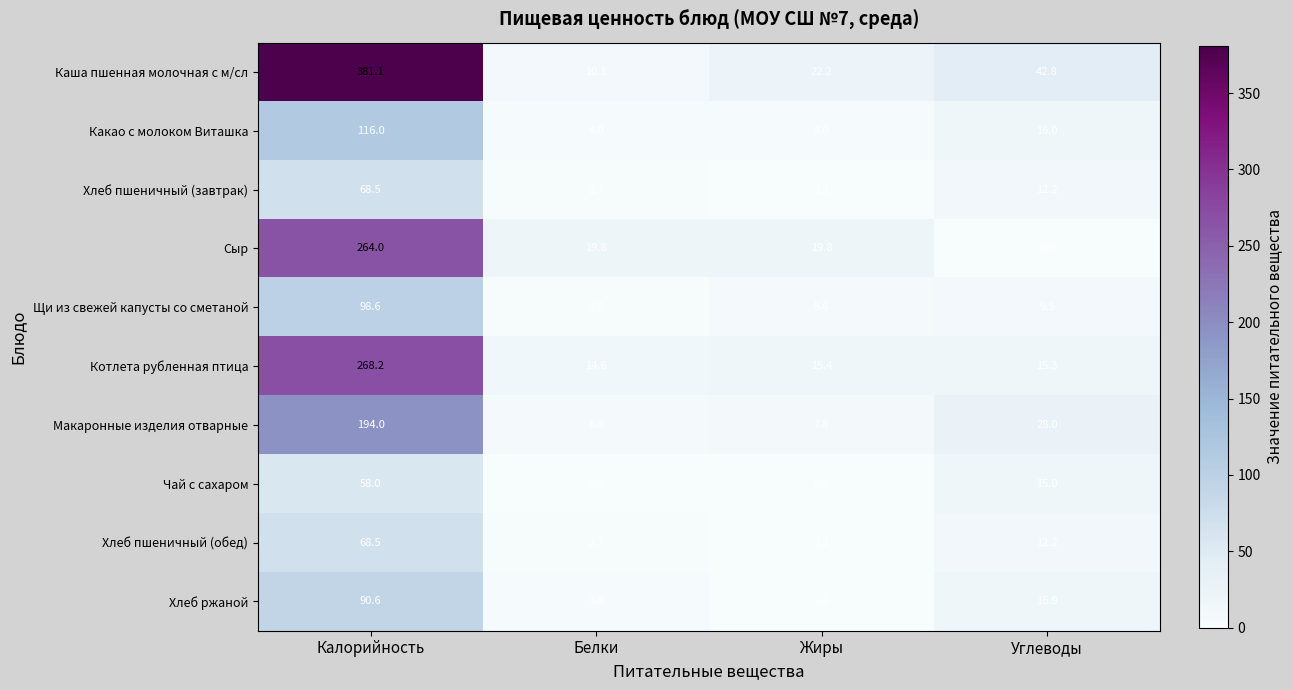

Which label corresponds to the largest value in the chart?

Калорийность